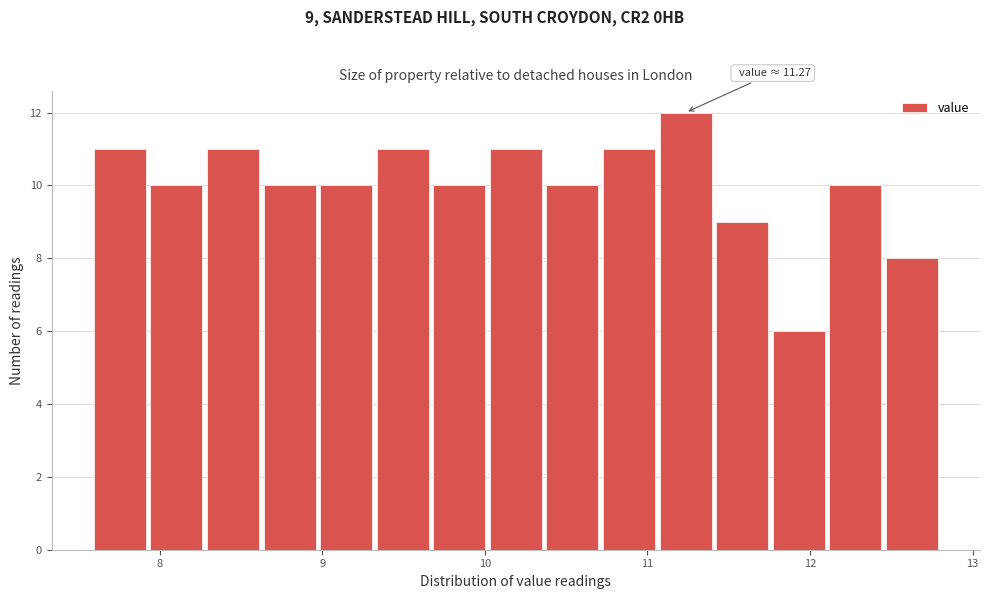

Around what value on the x-axis is the tallest bar? Give the approximate position of its centre, as read against the axis.

11.2